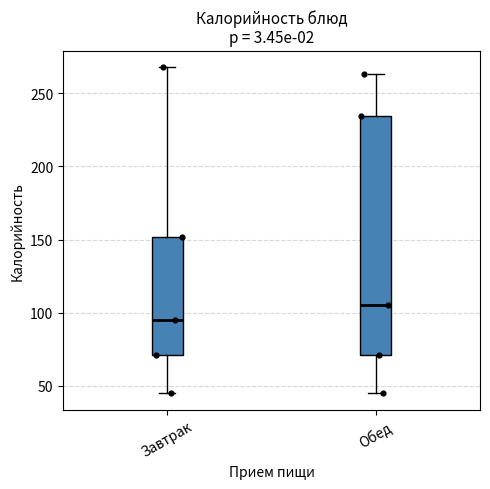

Which box is the tallest, from its lower edge to its upper edge?

Обед